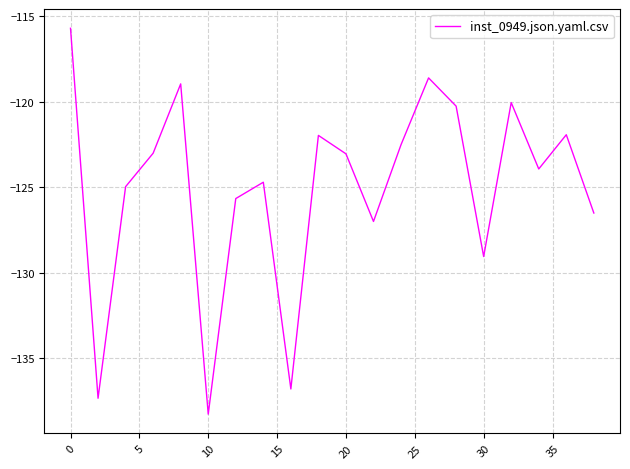

What is the maximum value shown in the chart?

-115.7